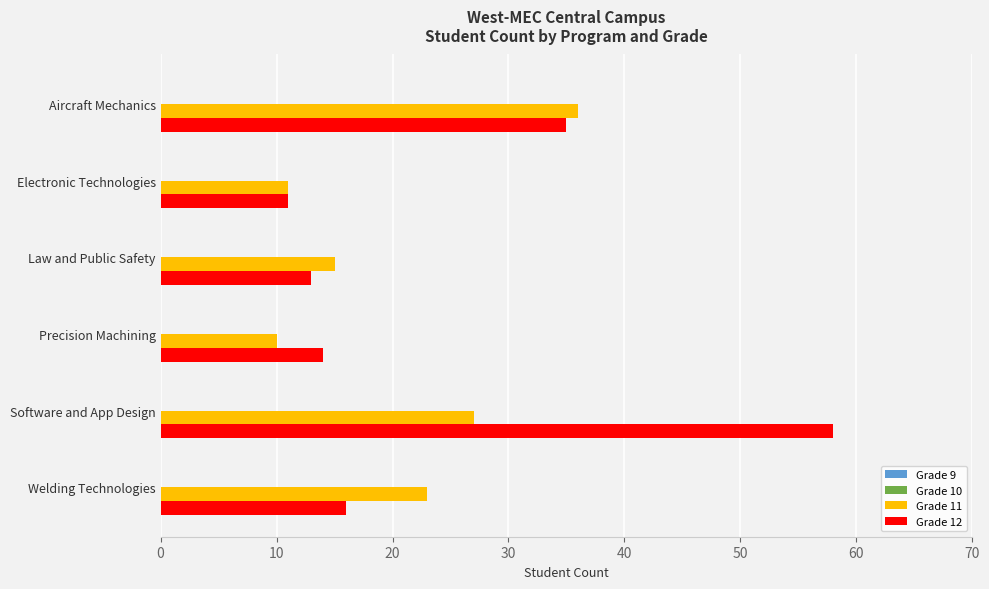

At Precision Machining, list the series in order from largest to smallest.

Grade 12, Grade 11